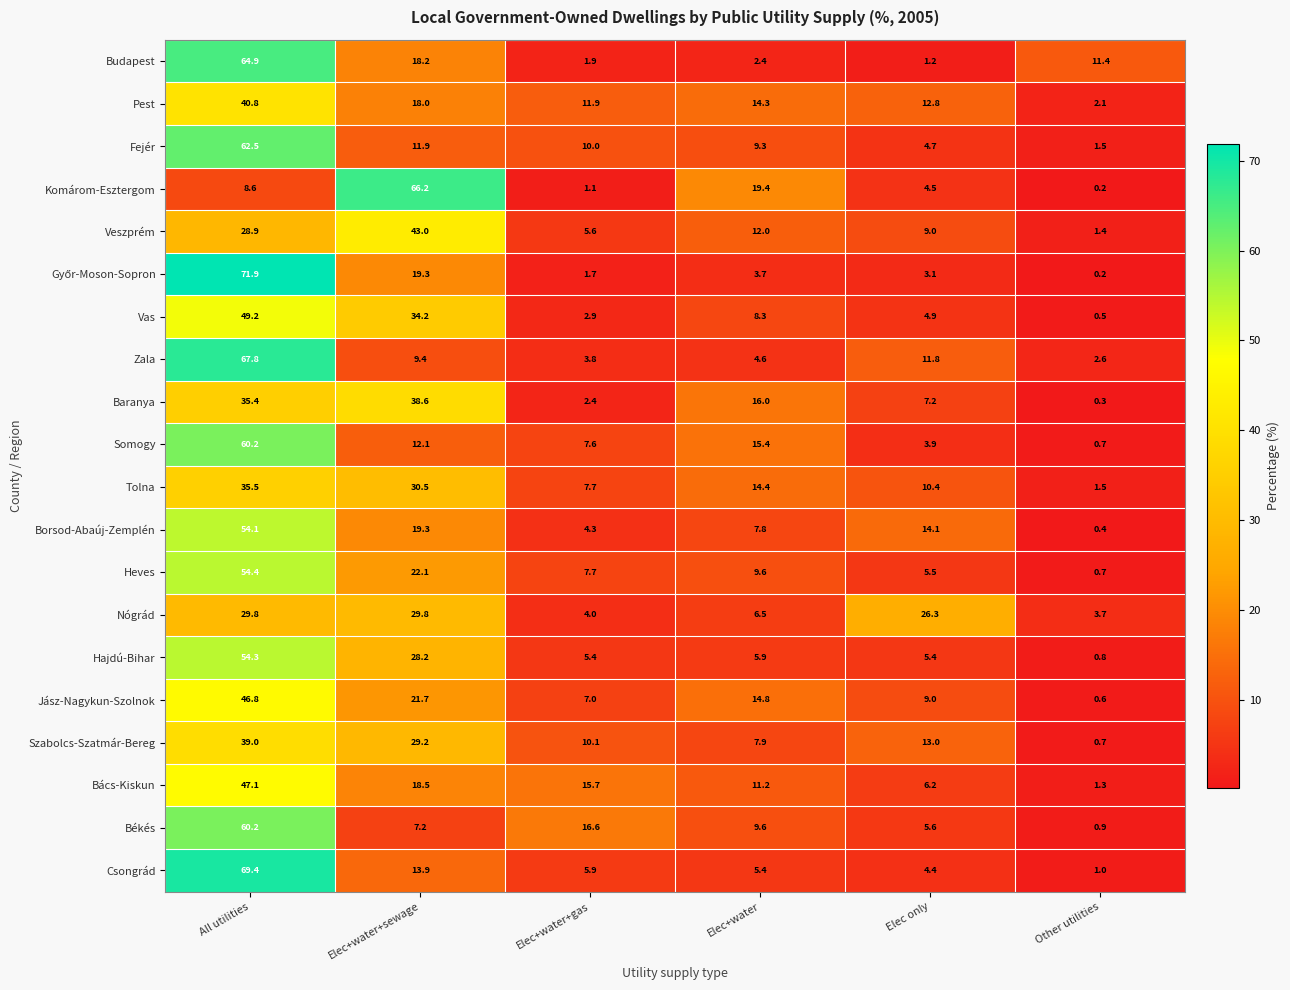

The value of Fejér at Elec+water is 6.1. True or false?

False